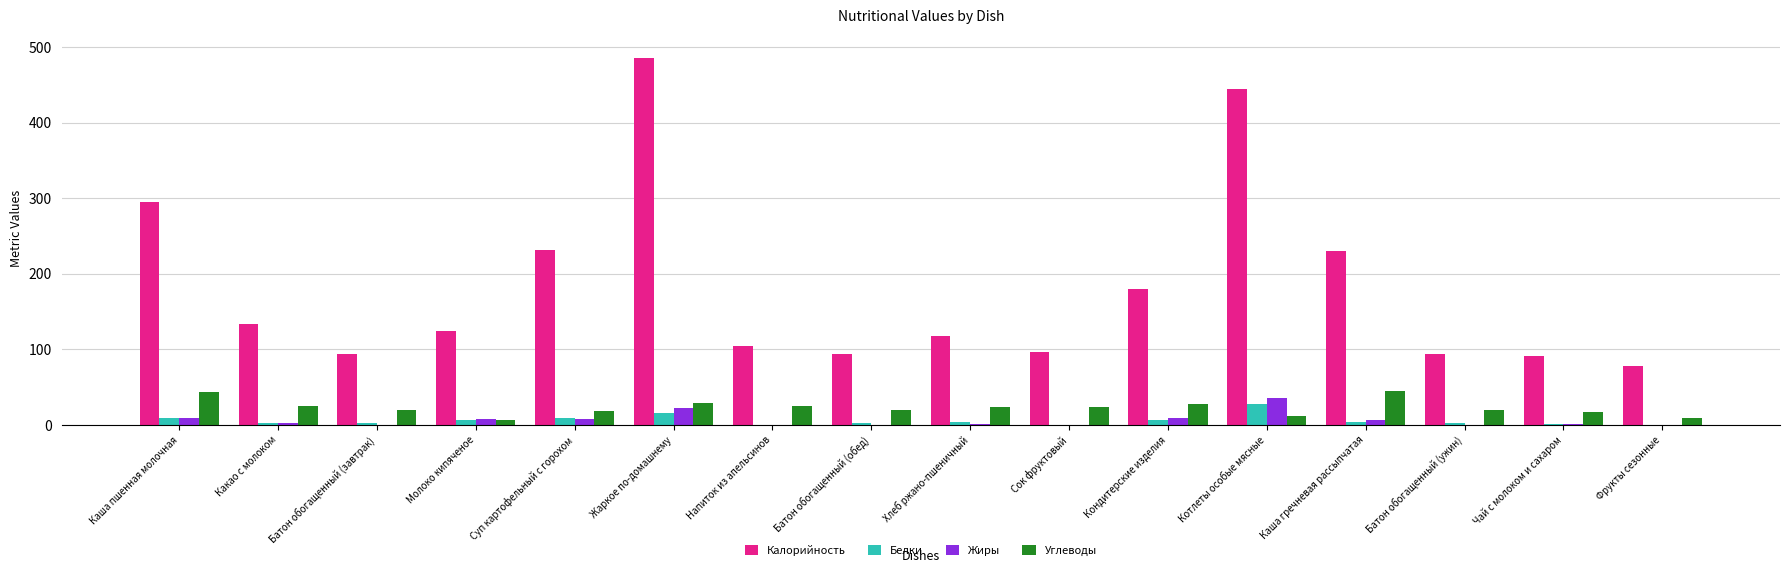

Does the chart contain stacked bars?

No